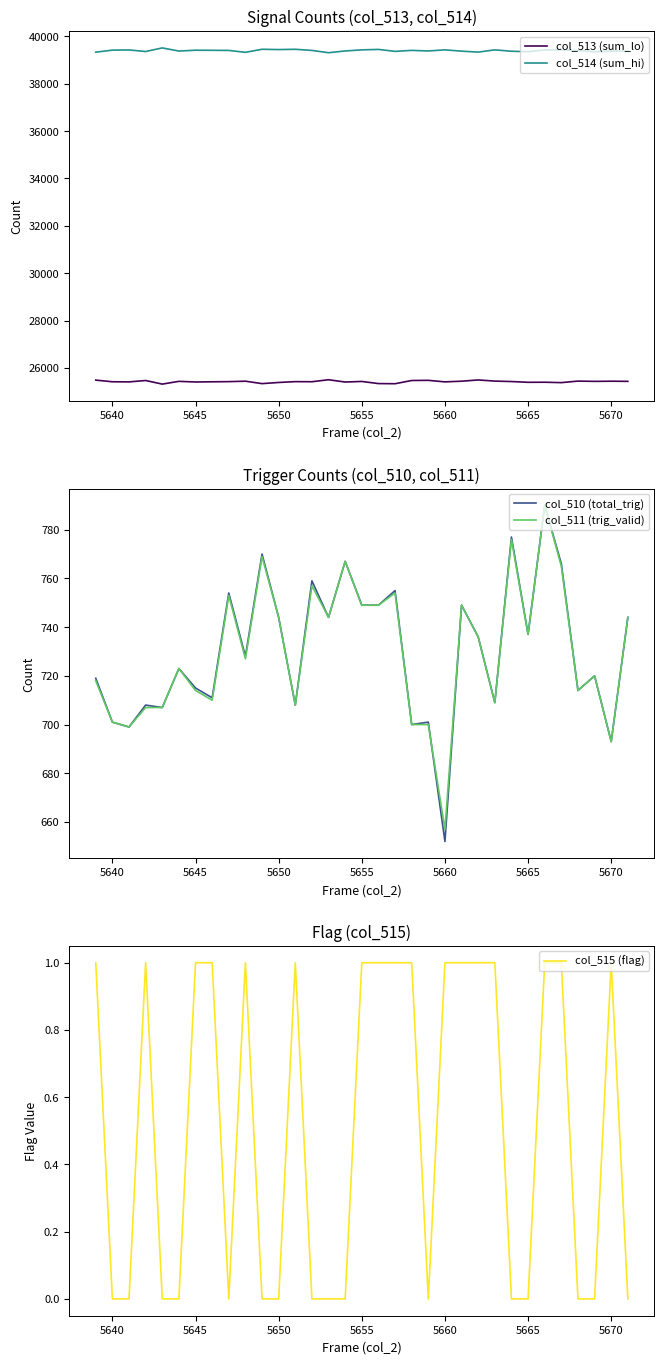

The value of col_513 (sum_lo) at 5660 is 35039. True or false?

False